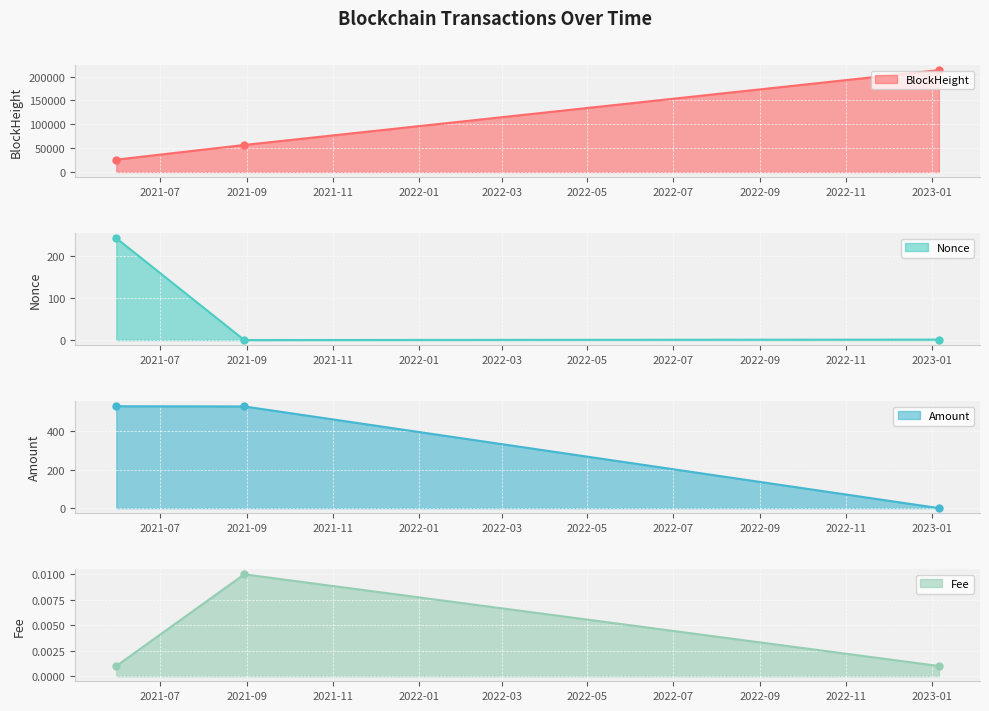

Which series changed the most between 2023-01-06 and 2021-05-31?

Nonce